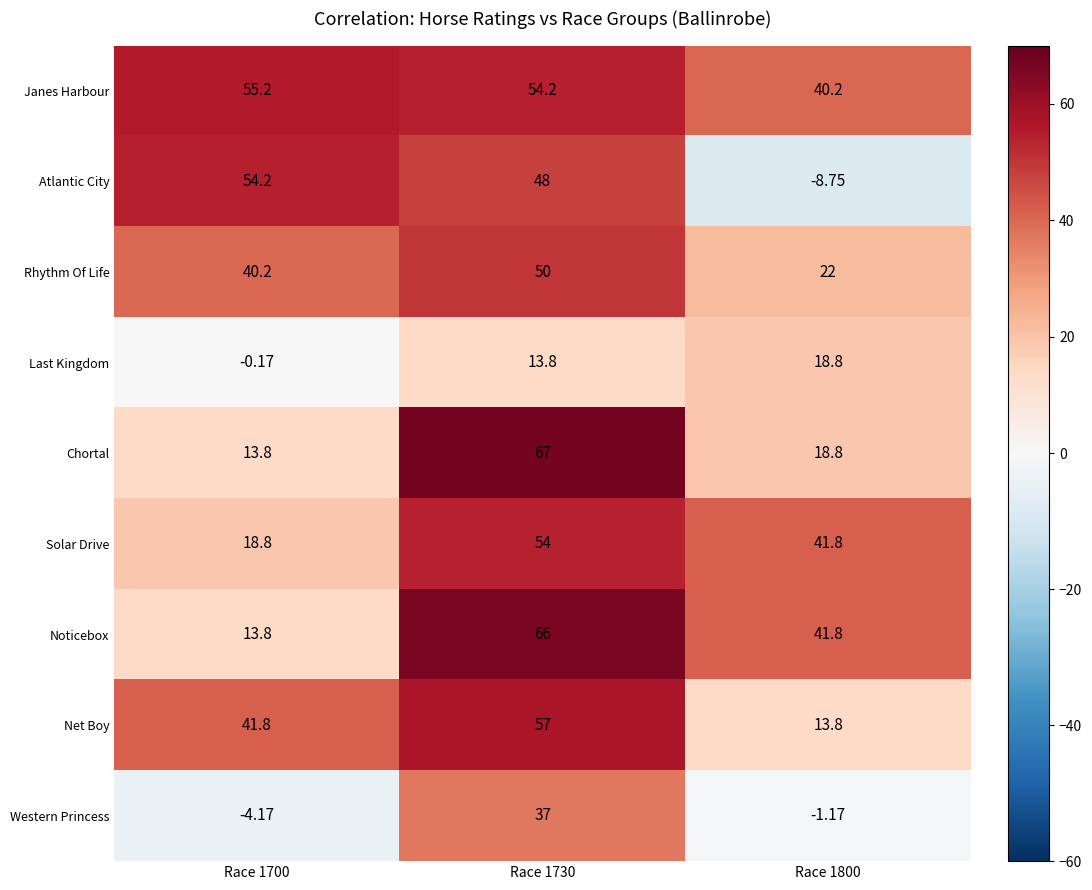

Which series changed the most between Race 1700 and Race 1730?

Chortal